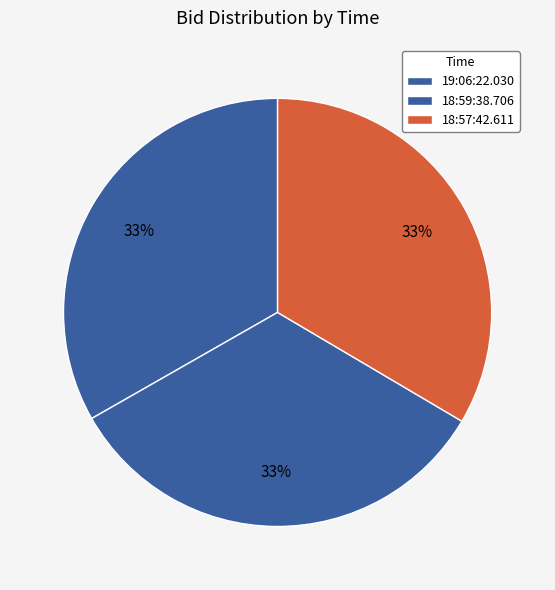

How many slices are in this pie chart?

3